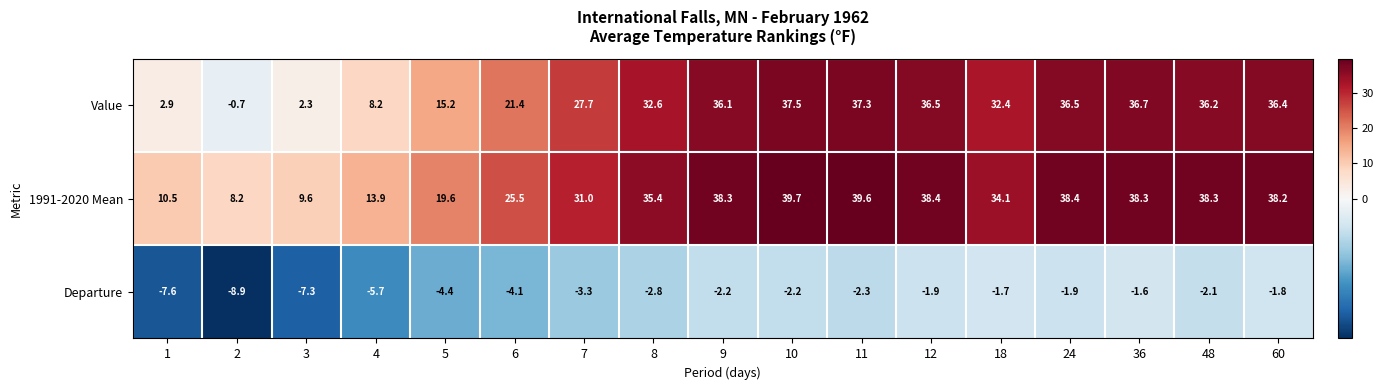

Rank the series at 8 from lowest to highest value.

Departure, Value, 1991-2020 Mean